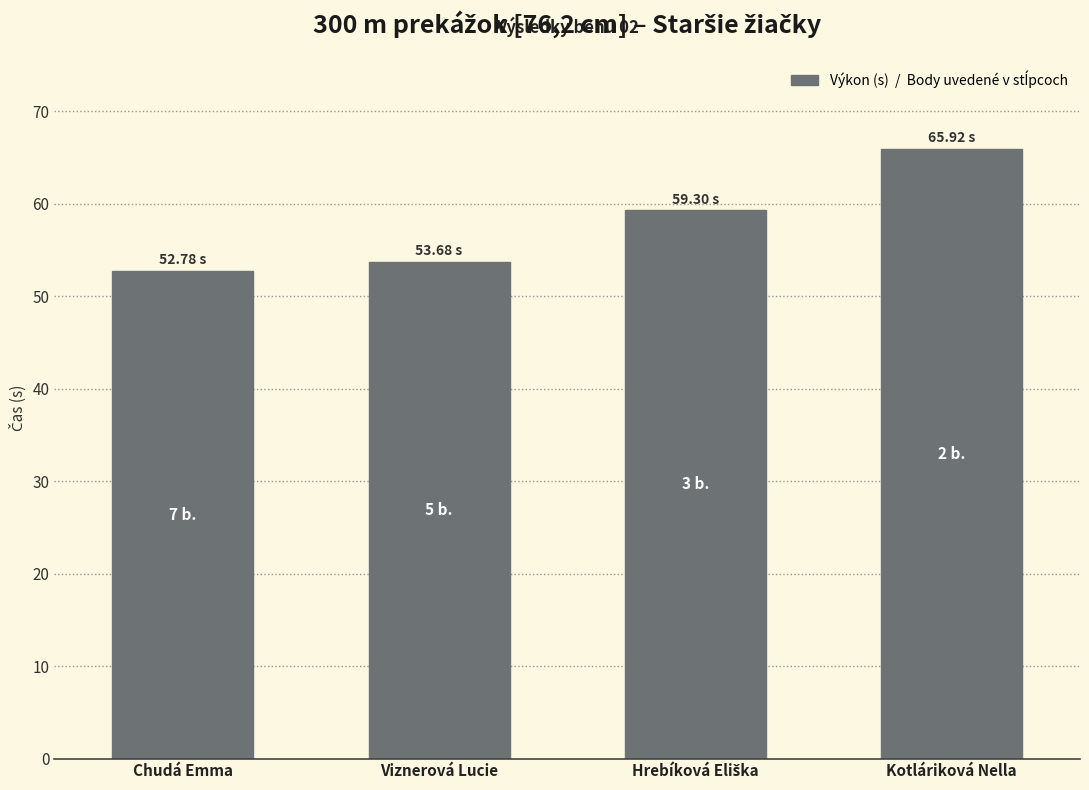

What is the change in value from Chudá Emma to Kotláriková Nella?

+13.1